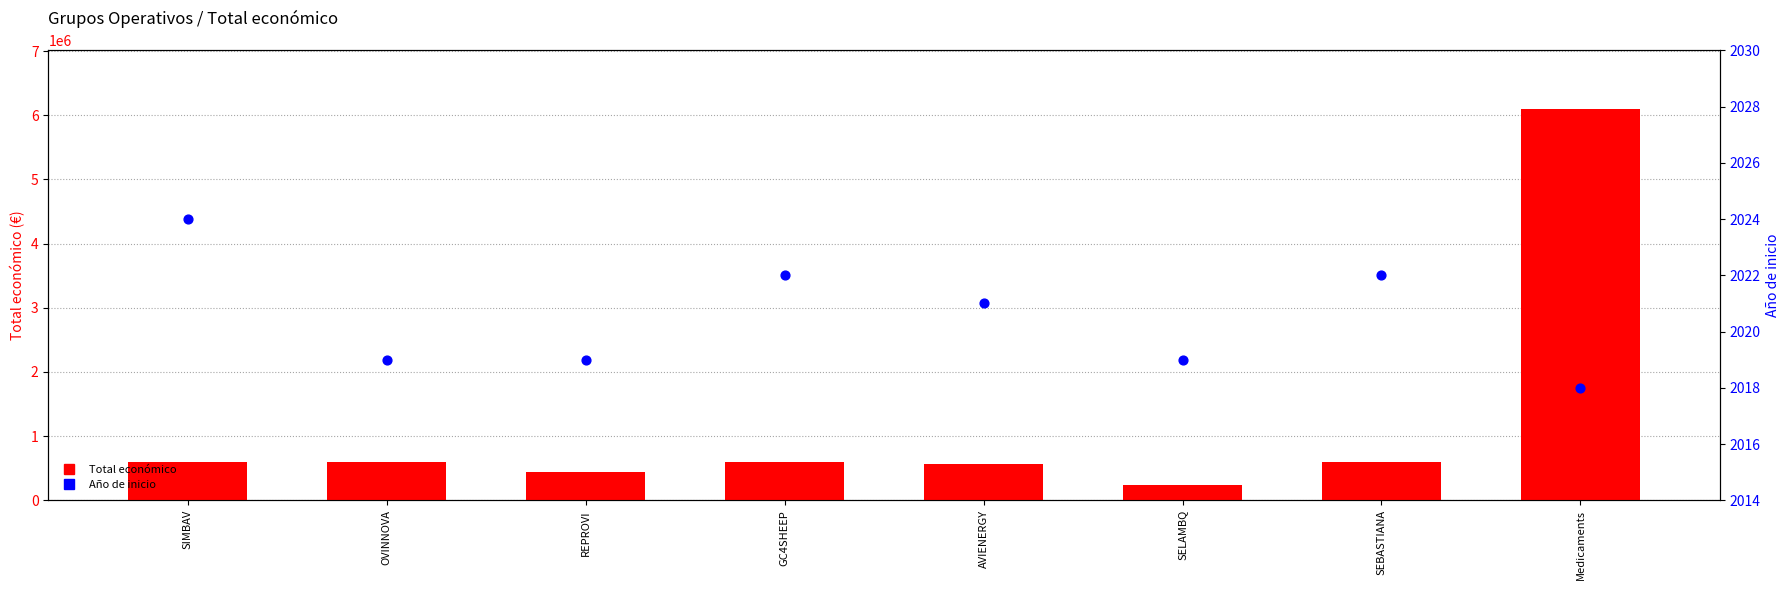

Which series has the largest total across all categories?

Total económico